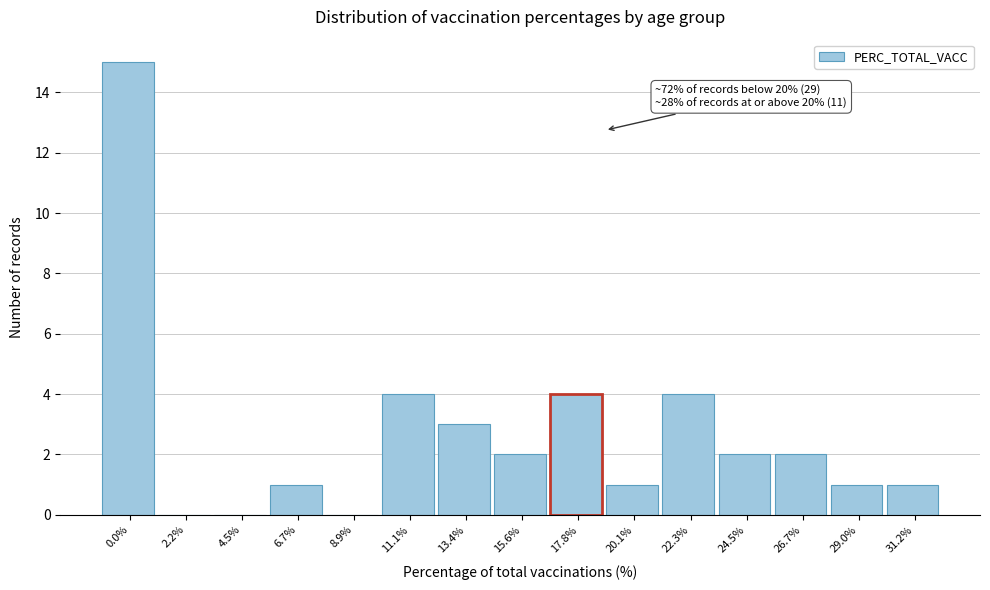

Reading right to left, list all the values displayed in this chart.

31.2%=1	29.0%=1	26.7%=2	24.5%=2	22.3%=4	20.1%=1	17.8%=4	15.6%=2	13.4%=3	11.1%=4	8.9%=0	6.7%=1	4.5%=0	2.2%=0	0.0%=15